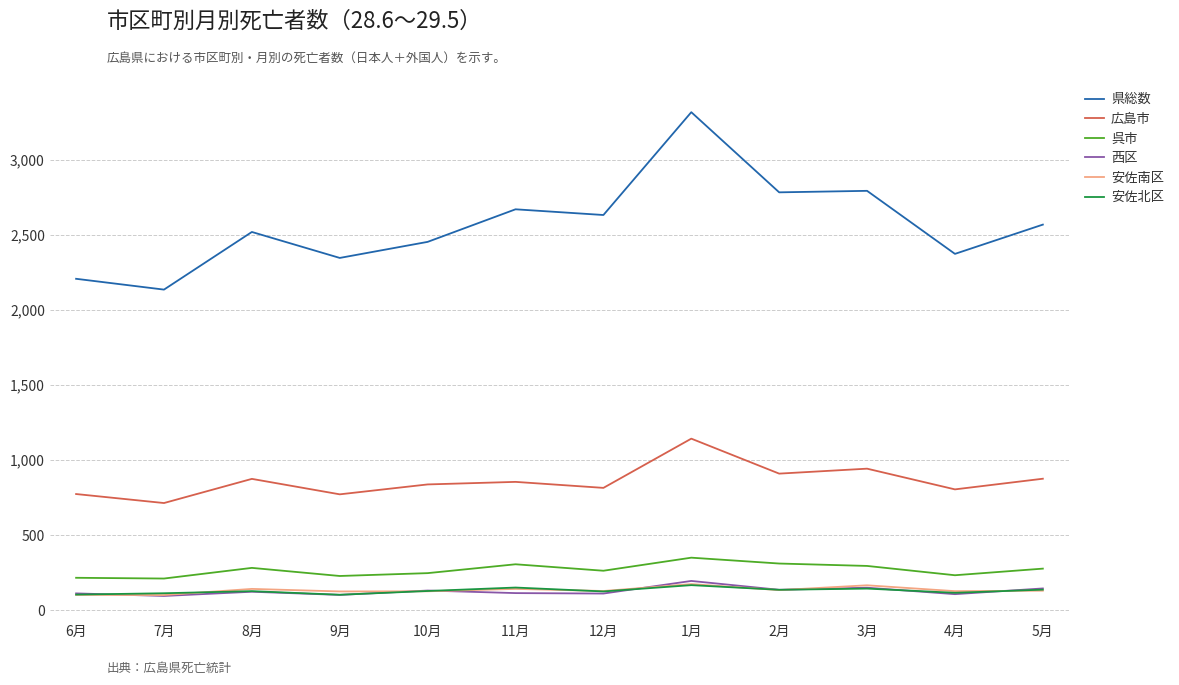

At which label does 広島市 first exceed 855?

8月